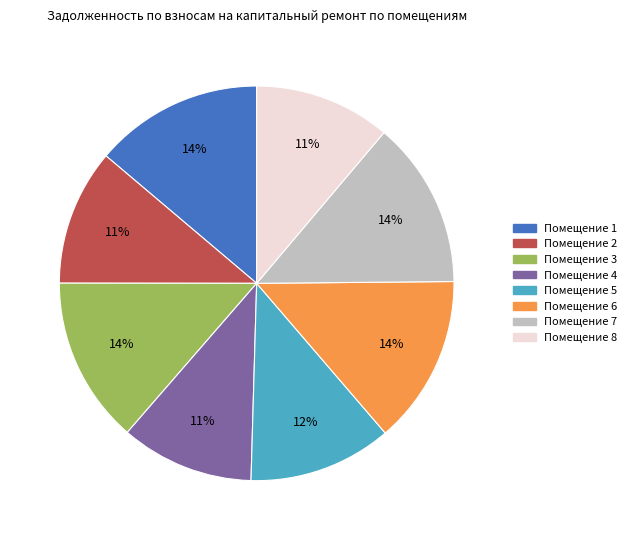

How many segments does this pie chart have?

8